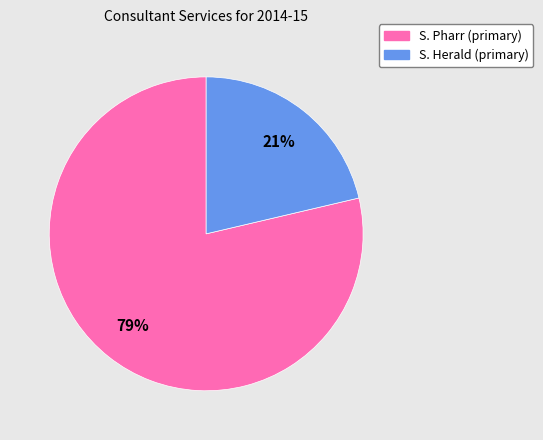

To the nearest percent, what is the average slice percentage?

50%